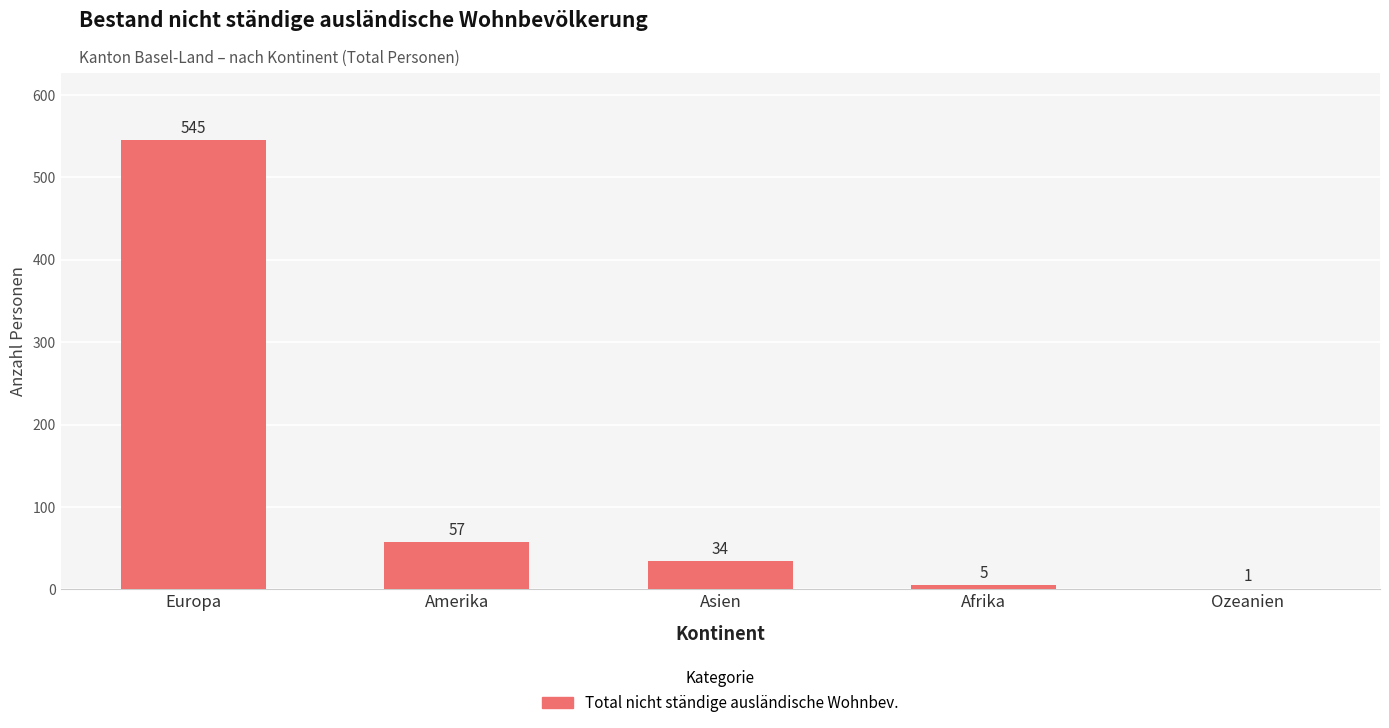

Where is the data nearest to the value 273?

Amerika